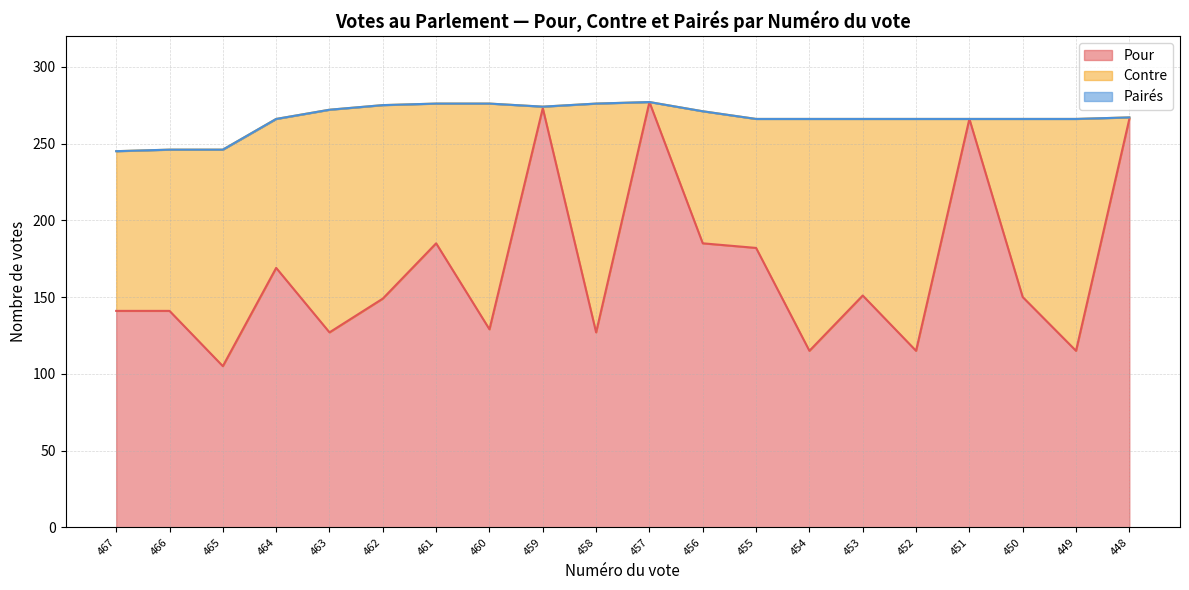

Rank the categories by Pour value from lowest to highest.

465, 454, 452, 449, 463, 458, 460, 467, 466, 462, 450, 453, 464, 455, 461, 456, 451, 448, 459, 457